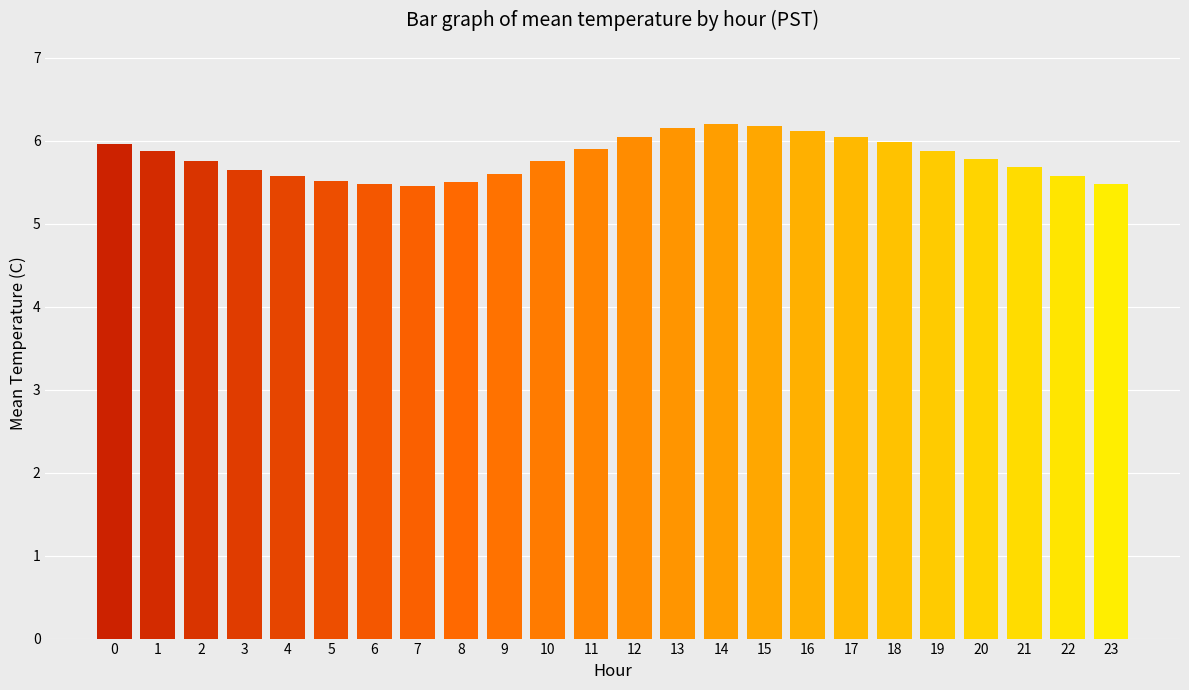

What is the average value?

5.8